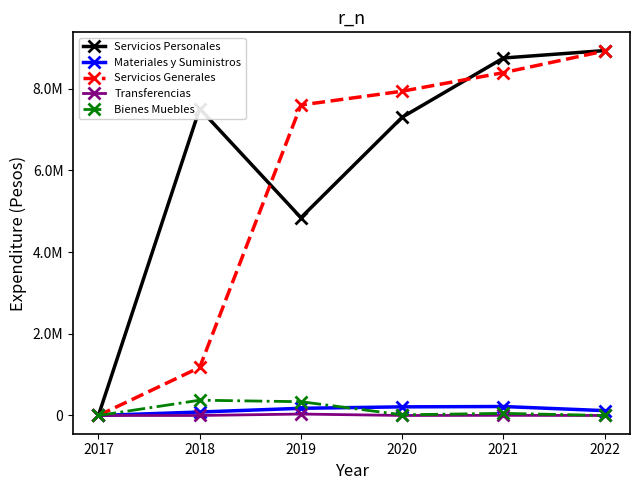

What are all the series names shown in the legend?

Servicios Personales, Materiales y Suministros, Servicios Generales, Transferencias, Bienes Muebles